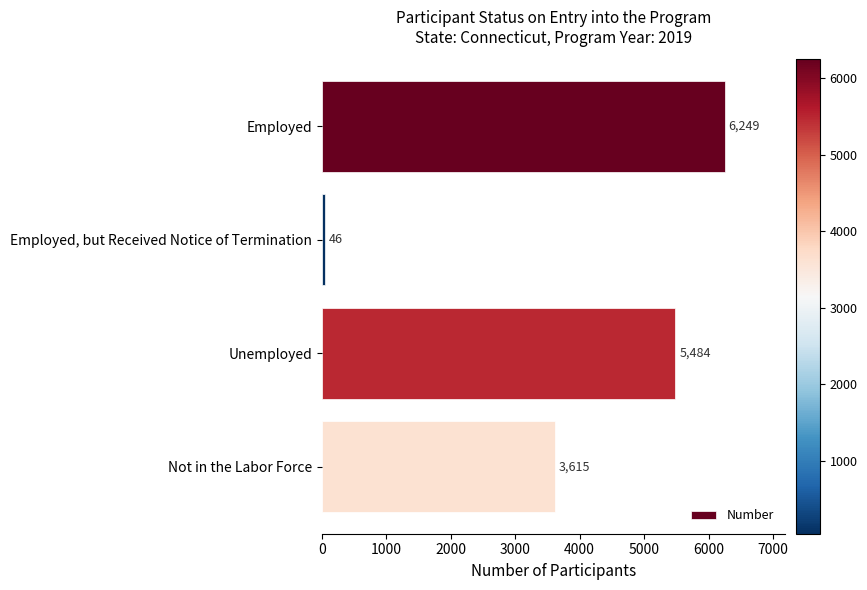

How many values are between 3615 and 6249?

3